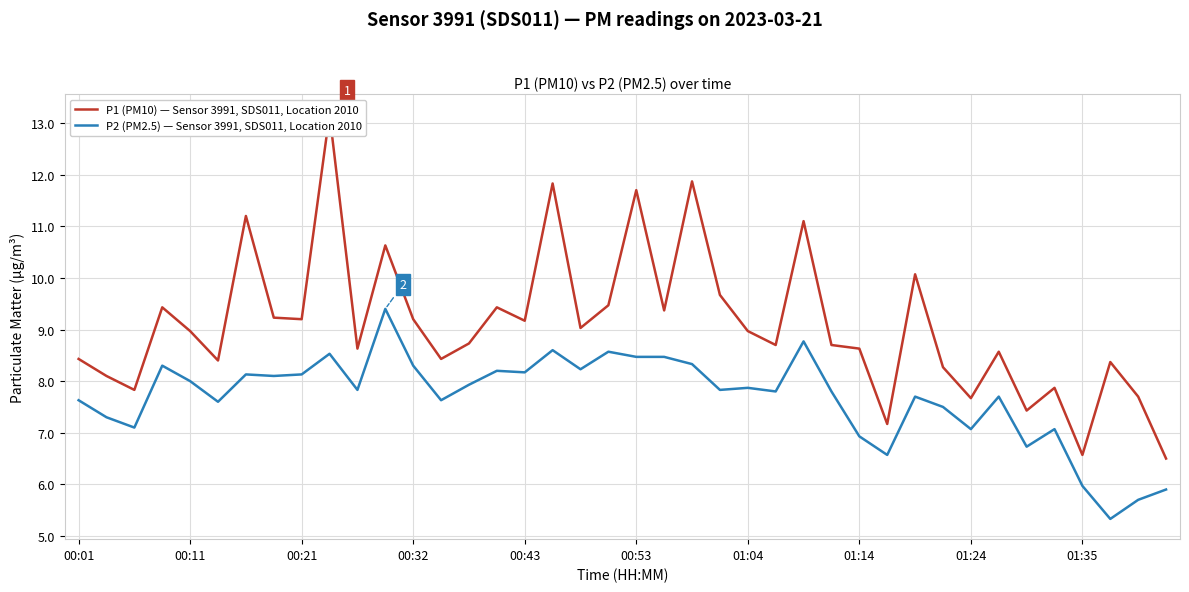

What is the minimum value for P2 (PM2.5) — Sensor 3991, SDS011, Location 2010?

5.3